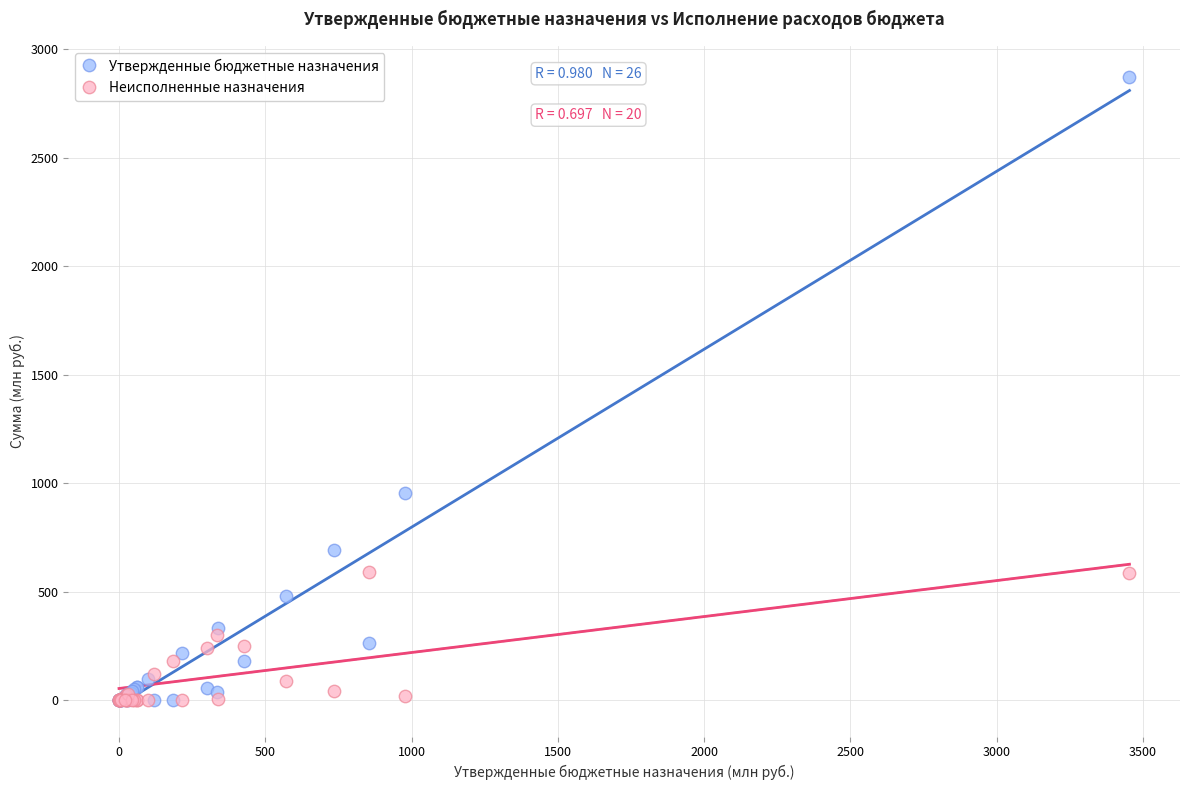

Across all series, what Y value is closest to 1434?

955.0